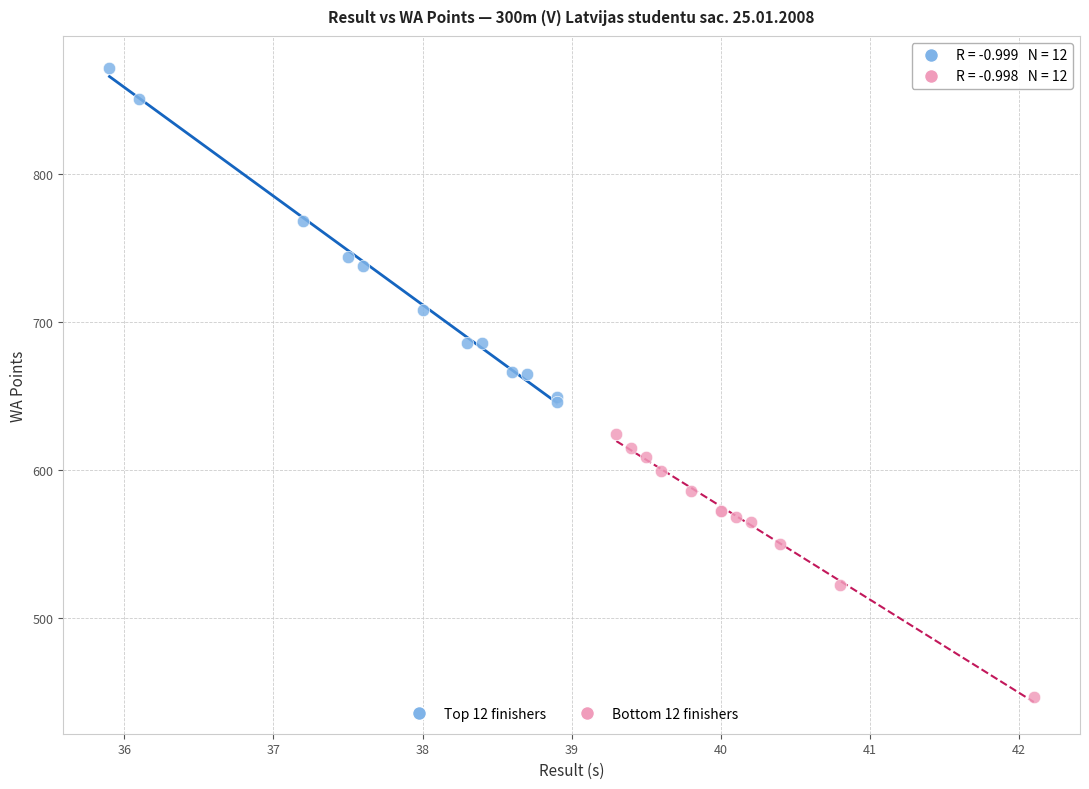

Which series has the largest Y range (max minus min)?

Top 12 finishers